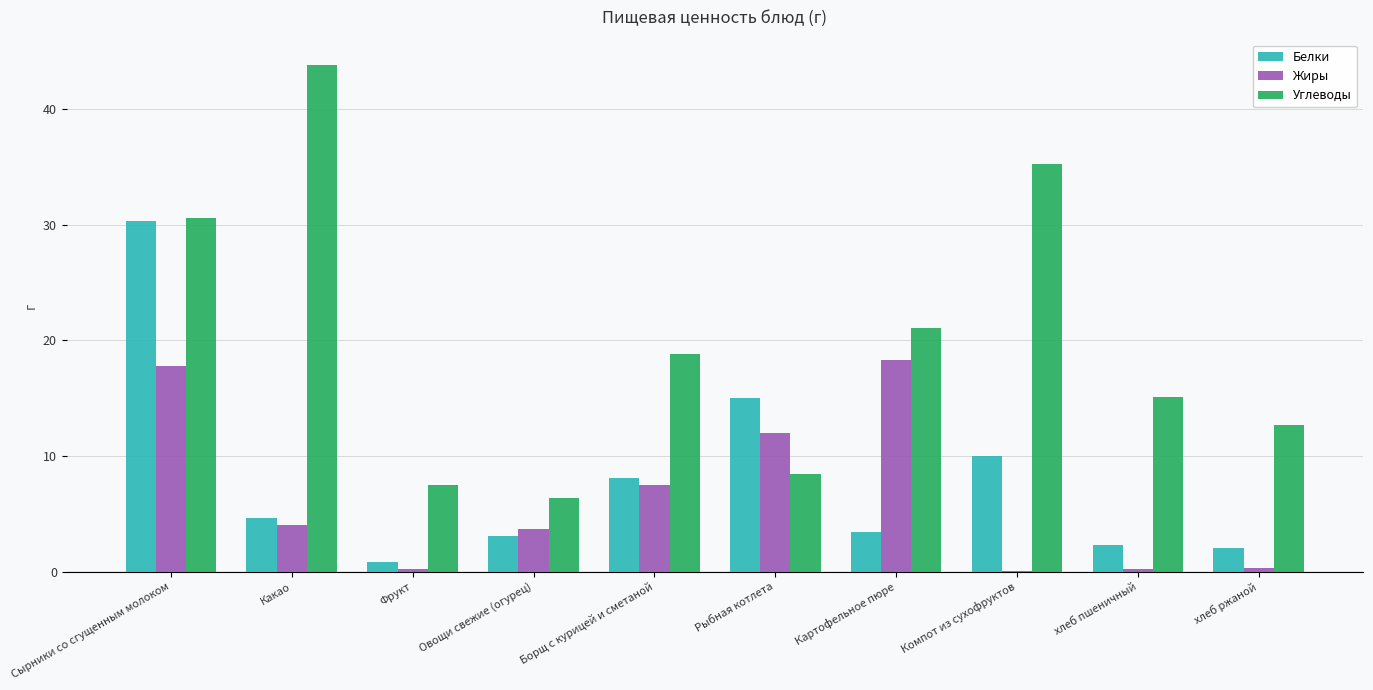

What is the sum of all Белки values?

79.6